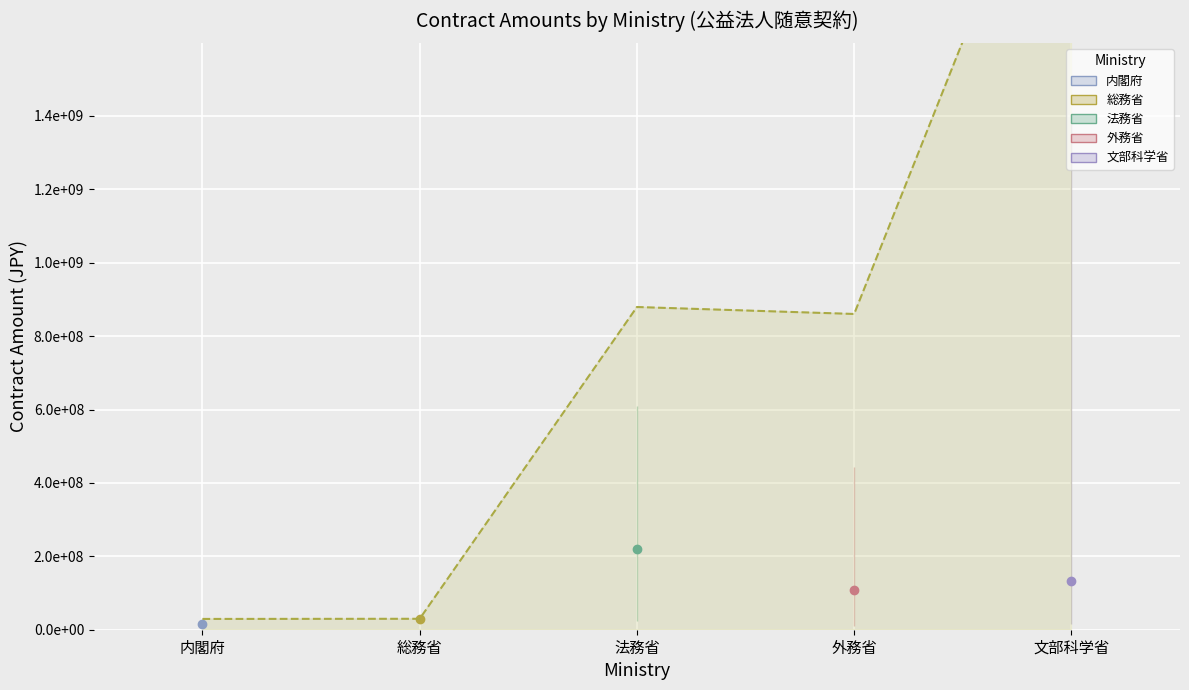

The value at 外務省 is 233921573. True or false?

False